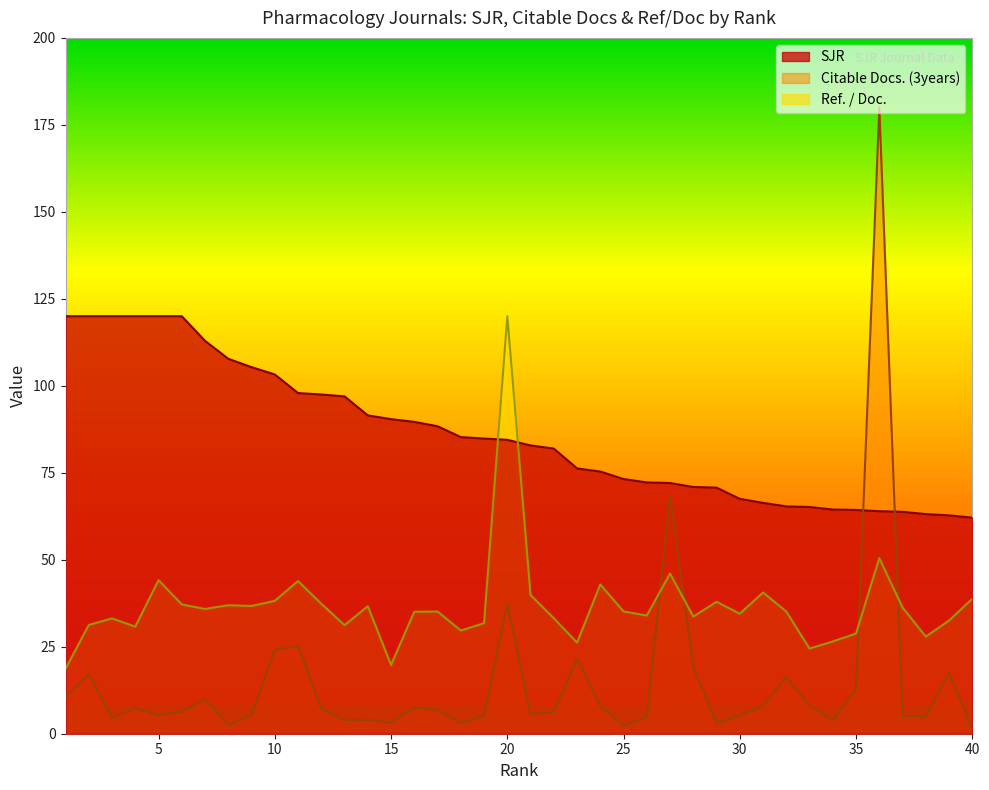

What are all the series names shown in the legend?

SJR, Citable Docs. (3years), Ref. / Doc.